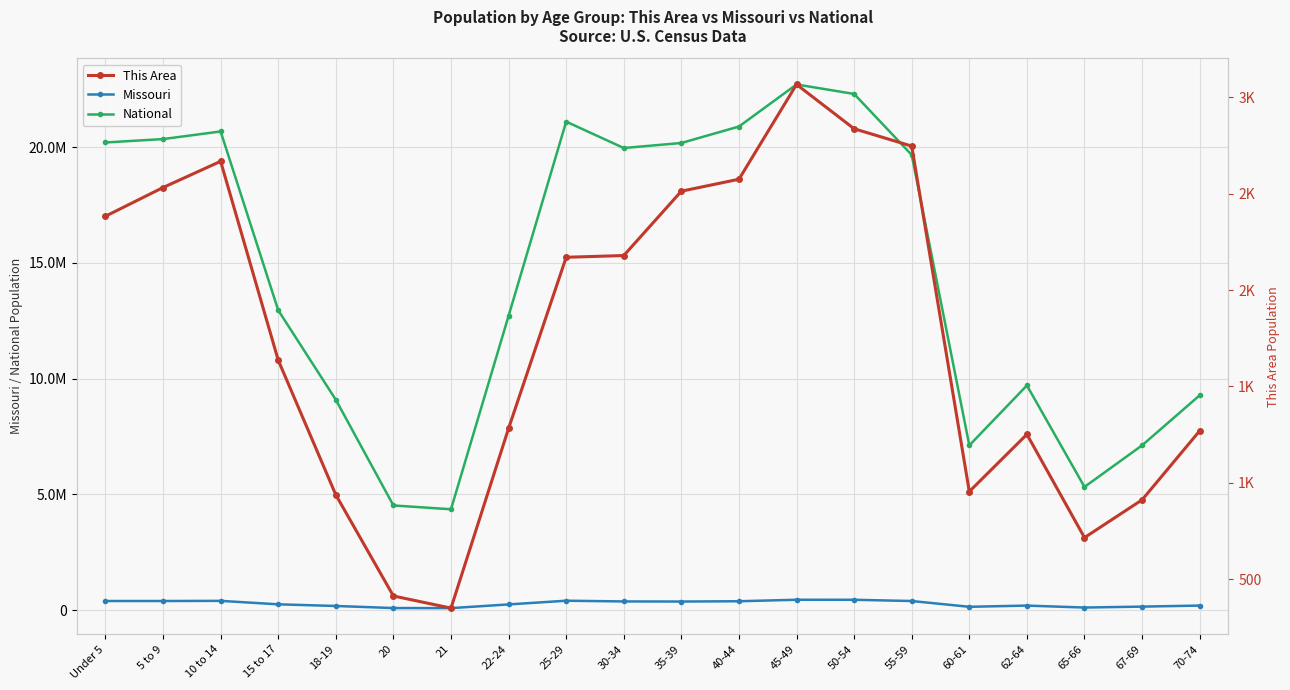

What is the average value of the This Area series?

1769